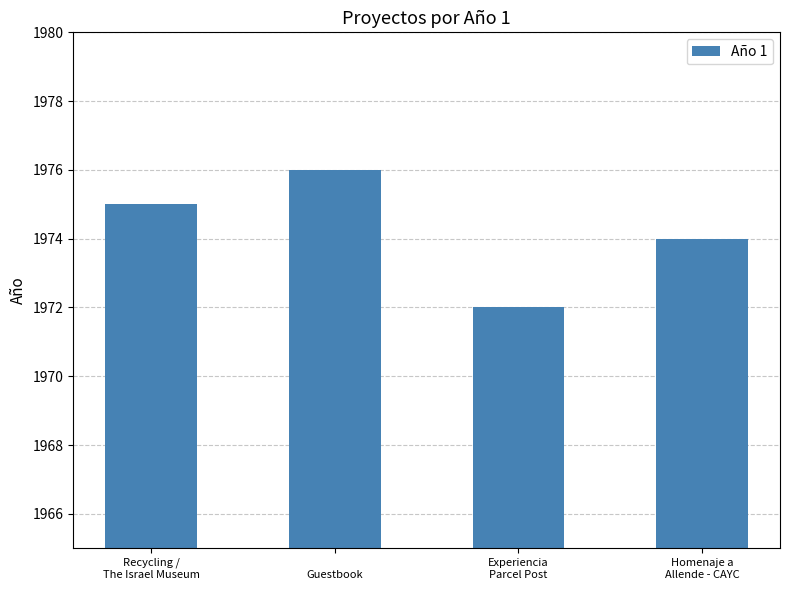

What is the average value?

1974